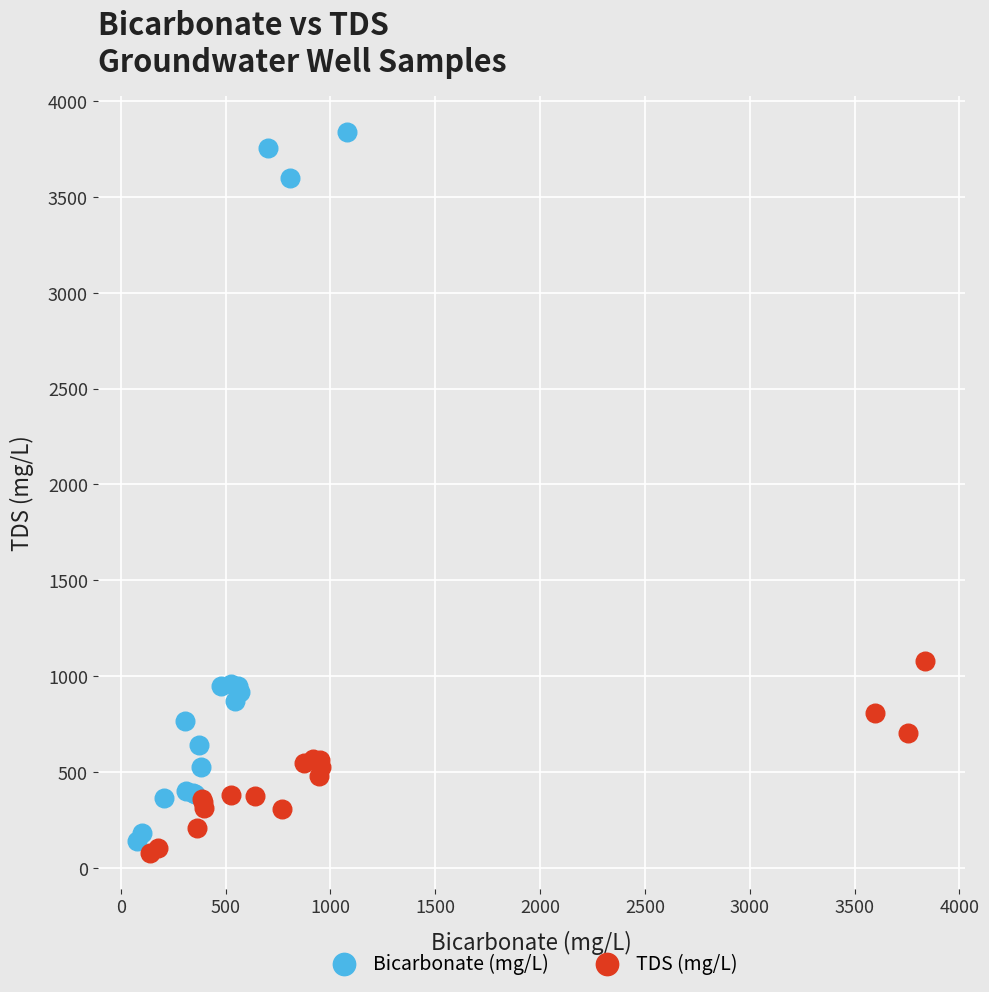

Which series reaches the maximum Y coordinate?

Bicarbonate (mg/L)